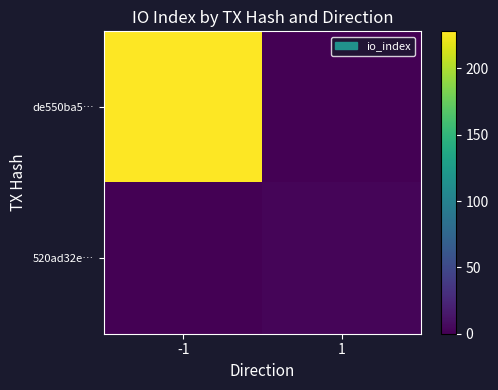

Rank the series by their average value, from highest to lowest.

de550ba5…, 520ad32e…